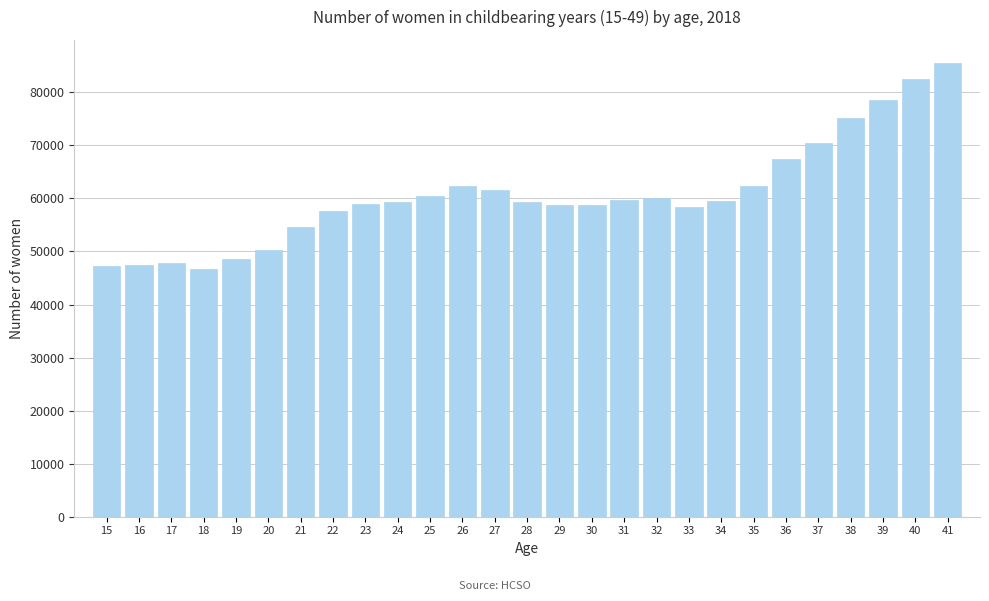

The value at 19 is 48674. True or false?

True